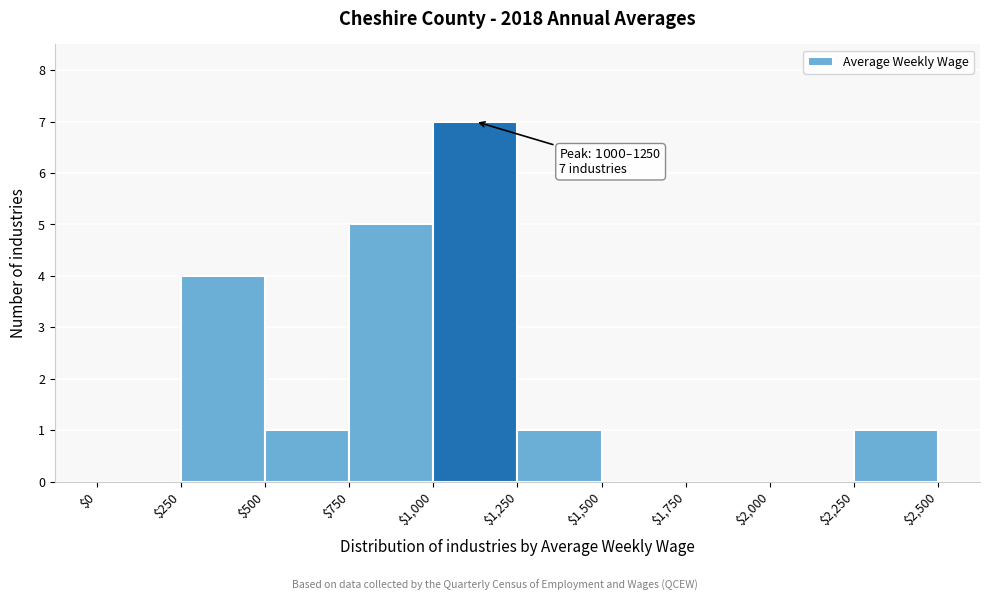

Over which range of the x-axis is the bar tallest?

$1,000 to $1,250